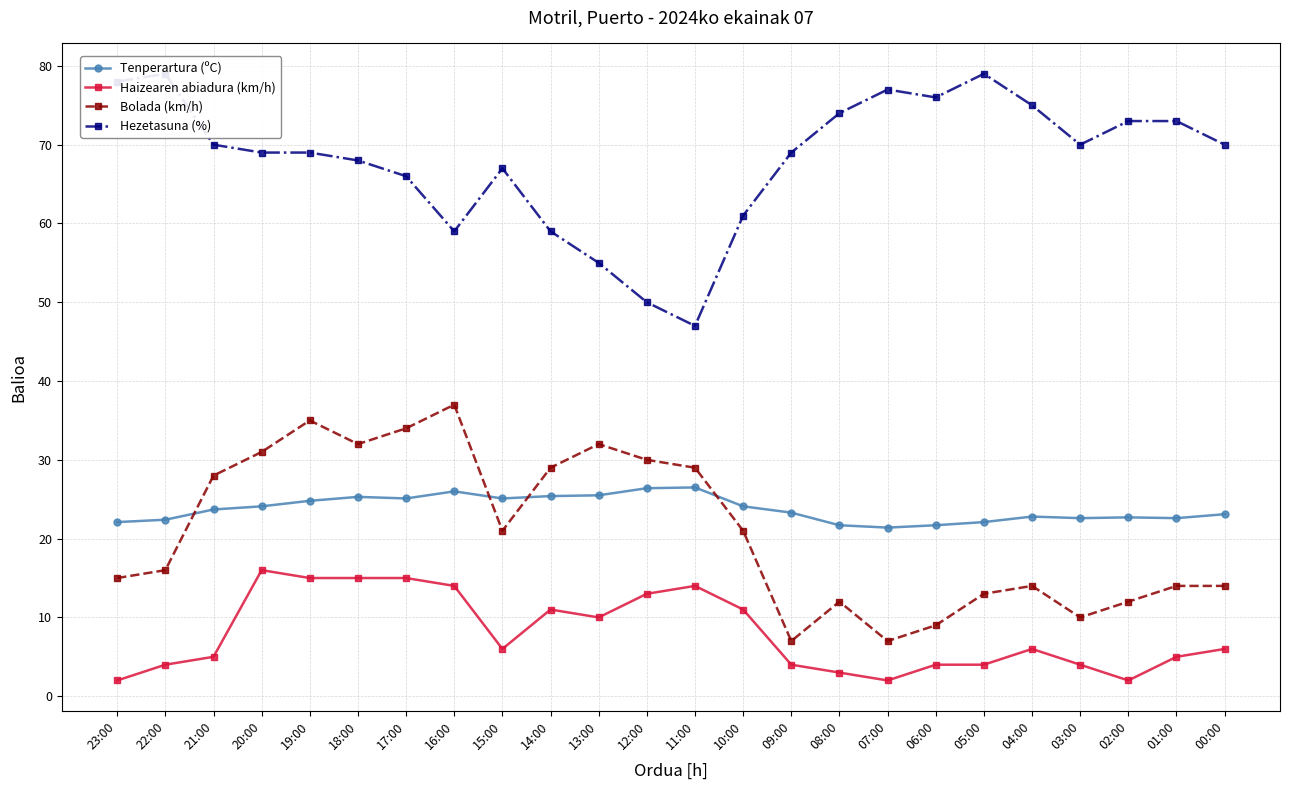

The Haizearen abiadura (km/h) series shows 21.1 at 19:00. True or false?

False